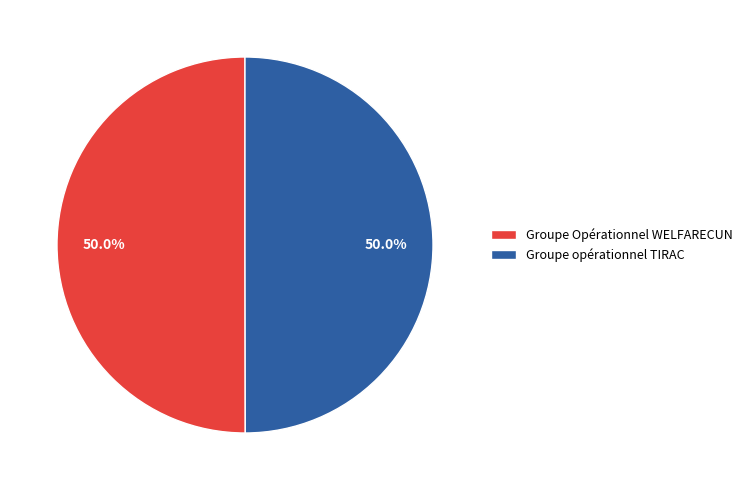

Approximately how many times larger is the value at Groupe Opérationnel WELFARECUN compared to Groupe opérationnel TIRAC?

1.0